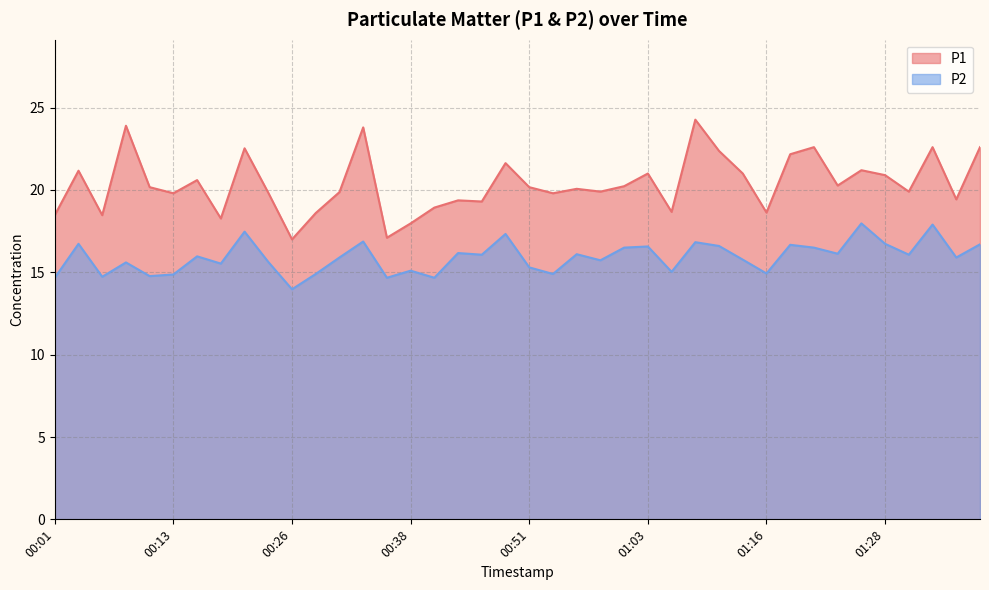

At which category does the chart reach its minimum across all series?

00:26